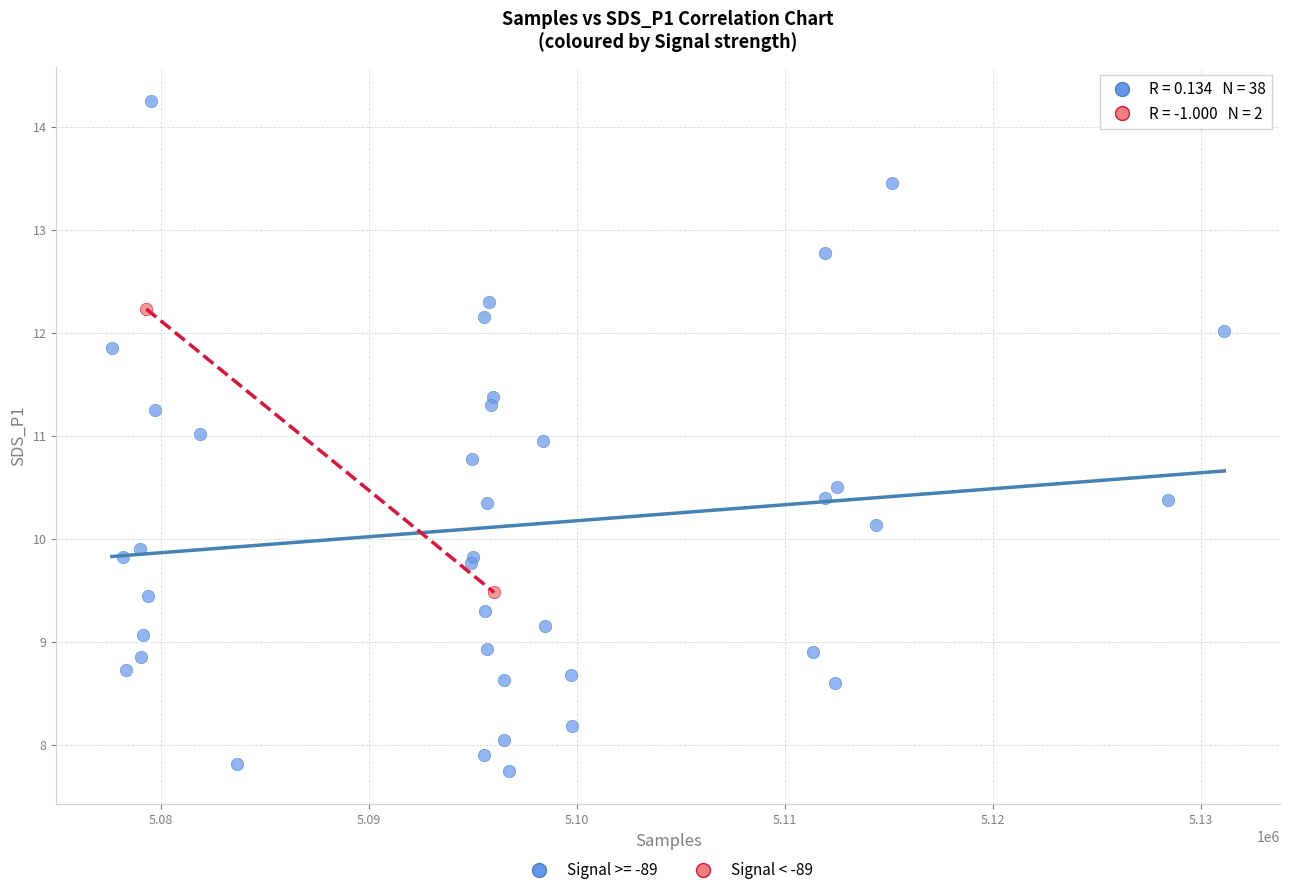

What are all the series names shown in the legend?

Signal >= -89, Signal < -89